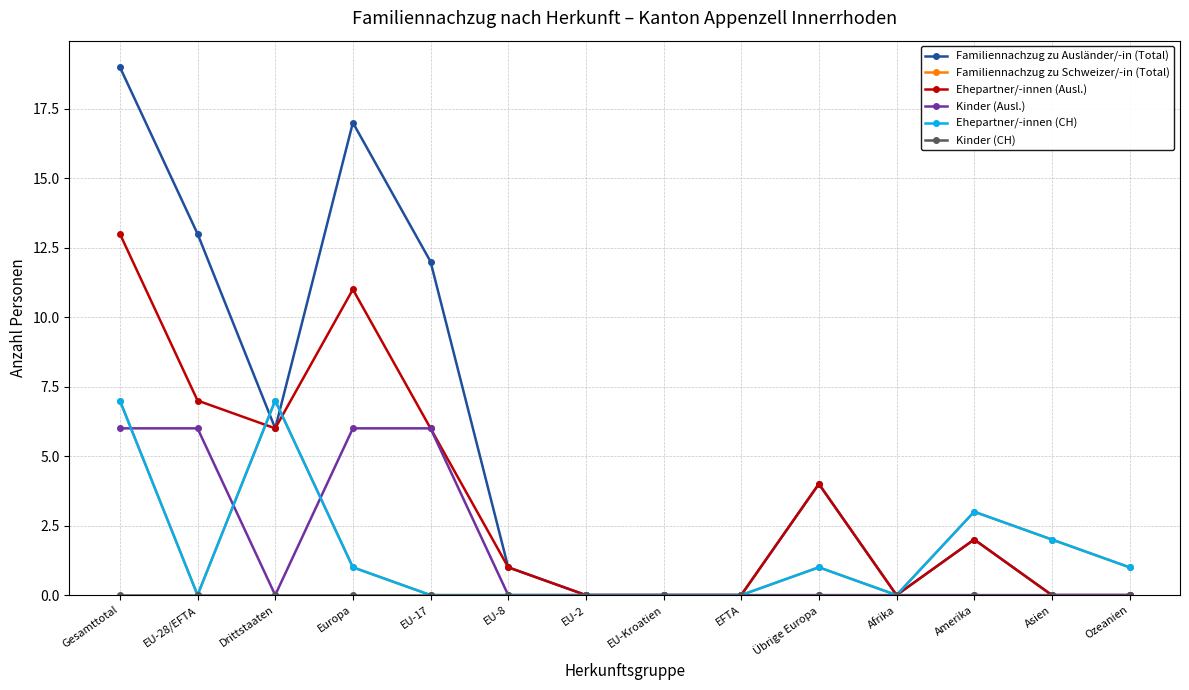

Is this an area chart (filled region under the line)?

No